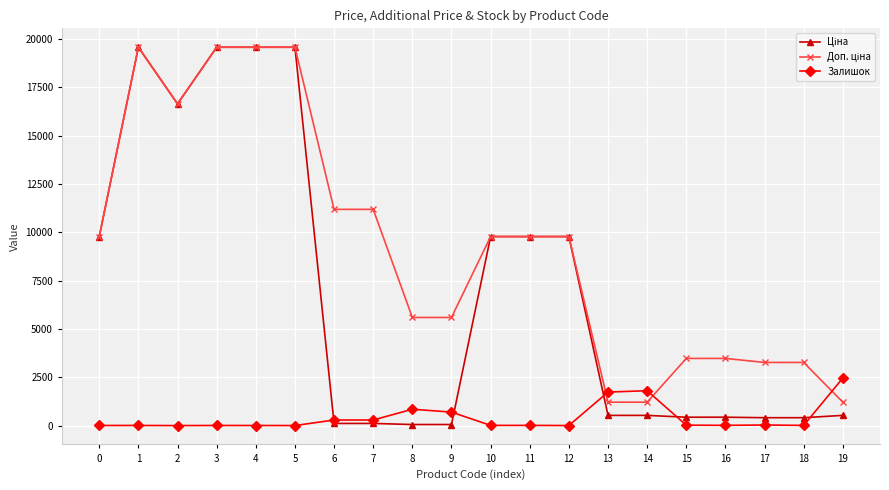

What is the maximum value shown in the chart?

19564.9